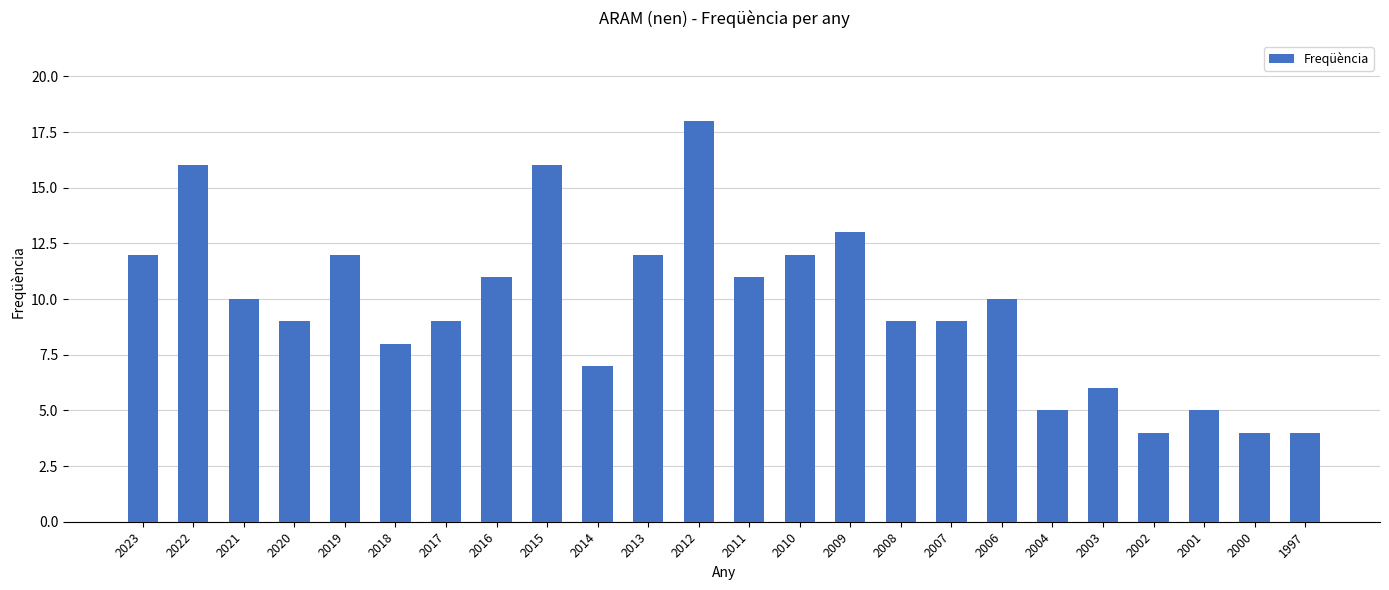

Which has a higher value, 2010 or 2016?

2010